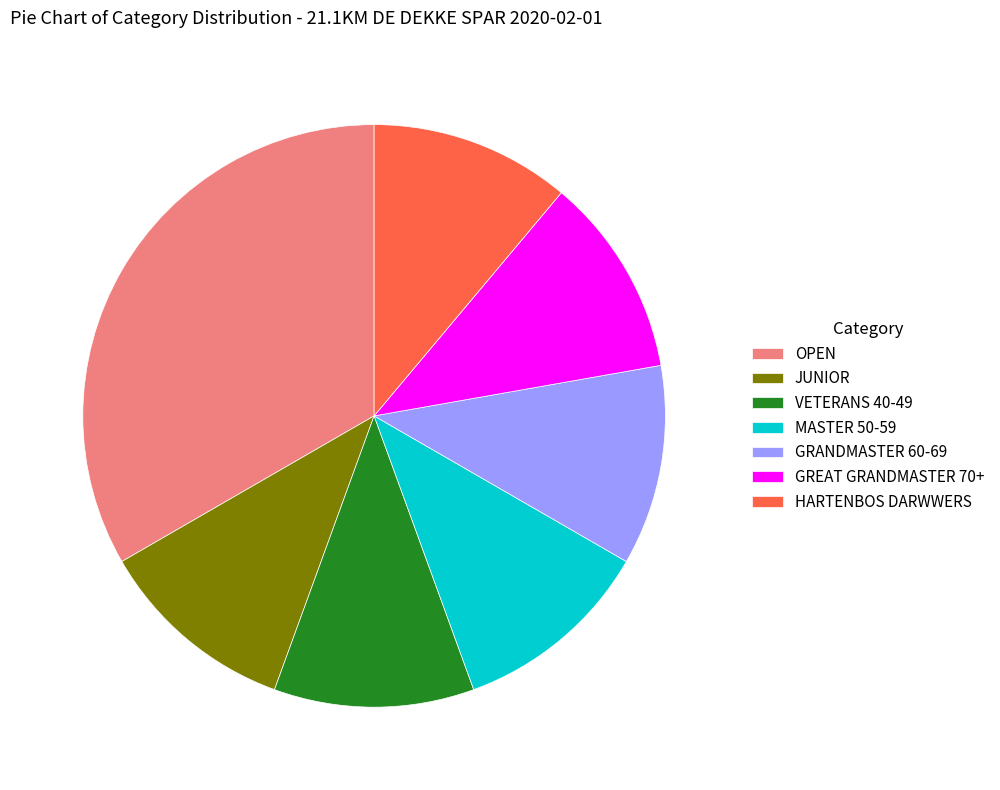

Between OPEN and GRANDMASTER 60-69, which is larger?

OPEN